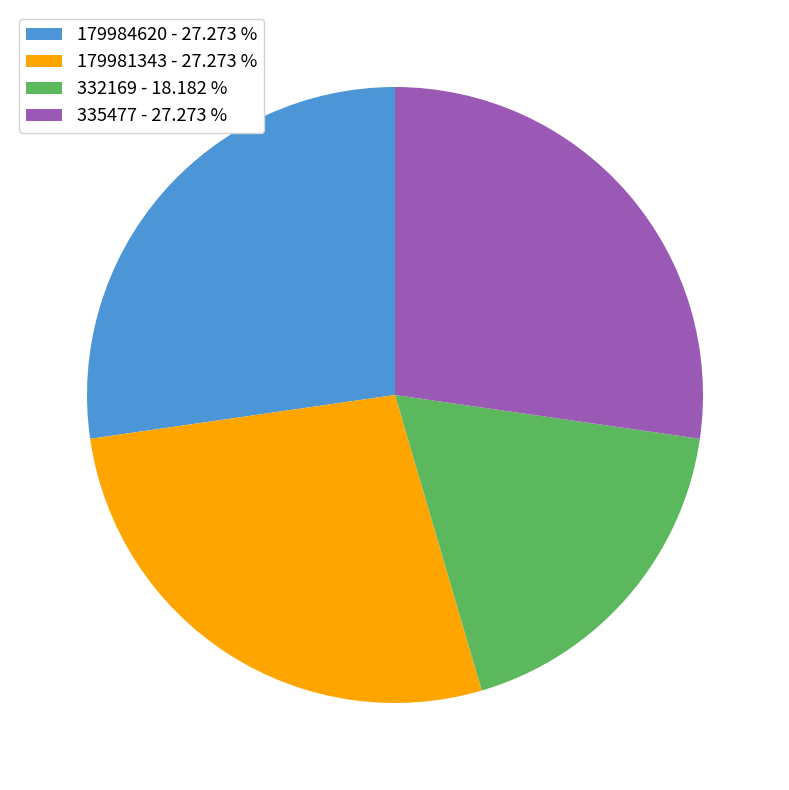

Is it true that 179984620 is 21% of the pie?

False